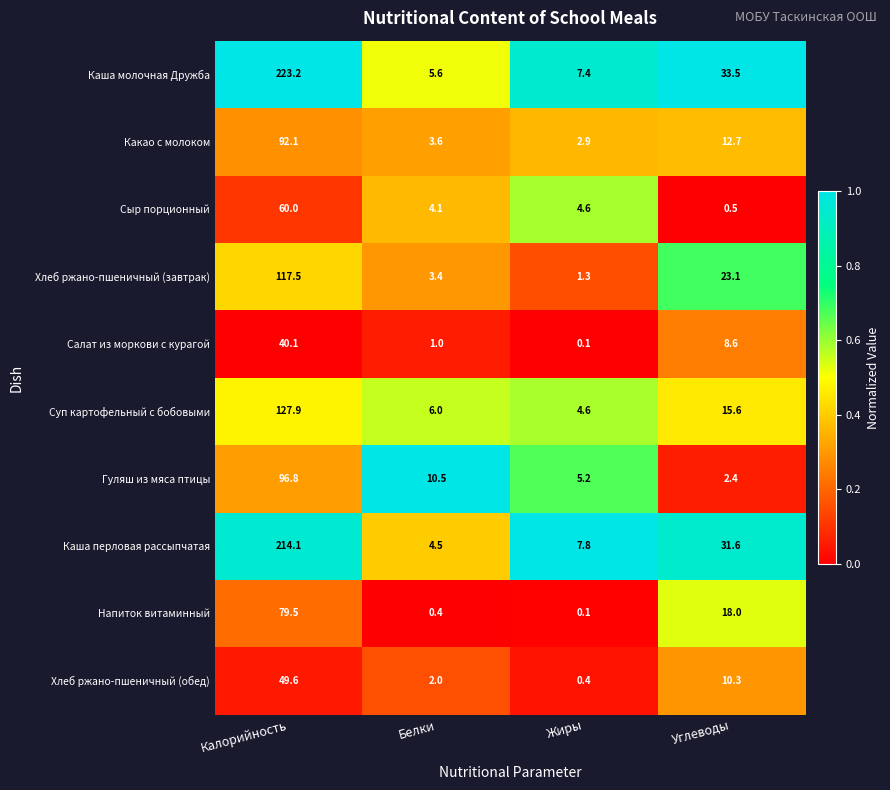

How many values in the Гуляш из мяса птицы series exceed 10?

2